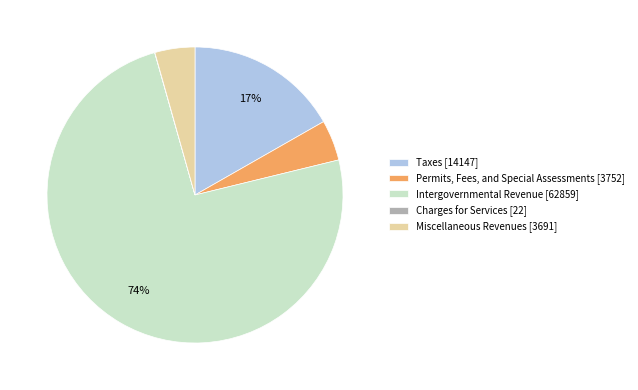

Which has a higher value, Intergovernmental Revenue or Miscellaneous Revenues?

Intergovernmental Revenue